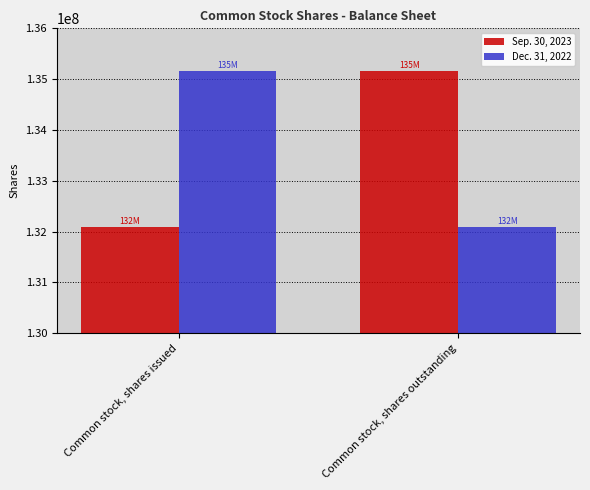

How many values in the Sep. 30, 2023 series are below 135154000?

1